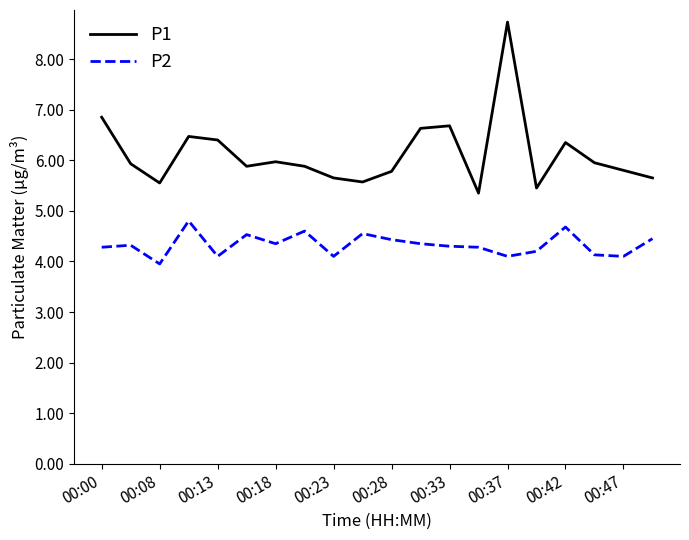

List the series in order of their peak value, highest first.

P1, P2